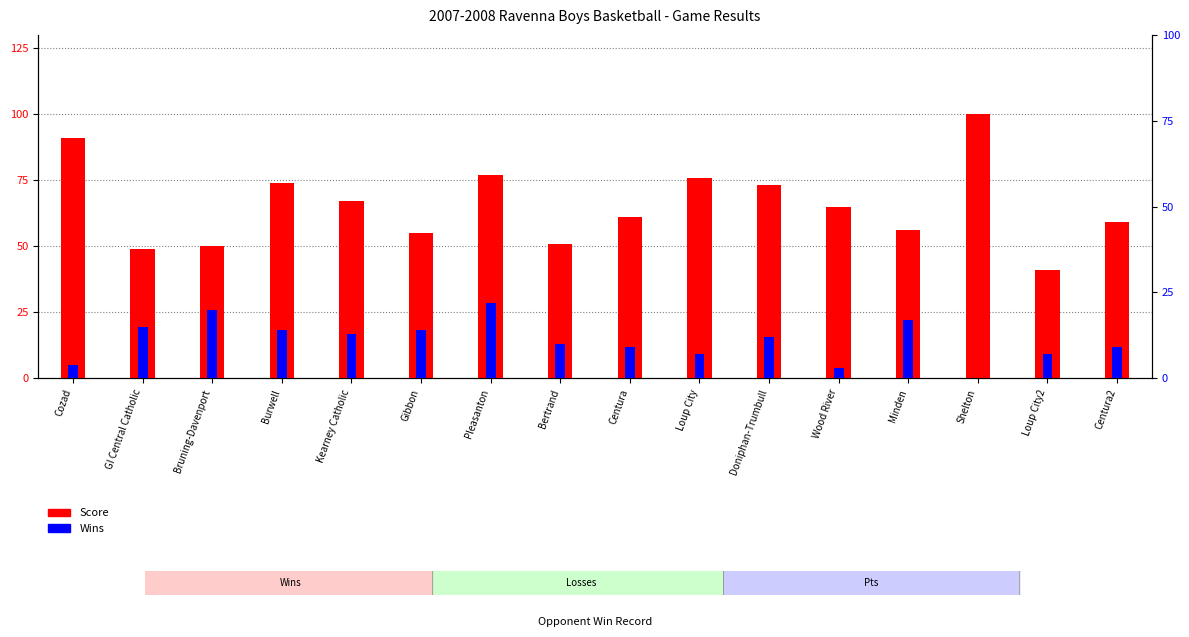

Is the value of Score at Cozad greater than the value of Wins at Bruning-Davenport?

Yes